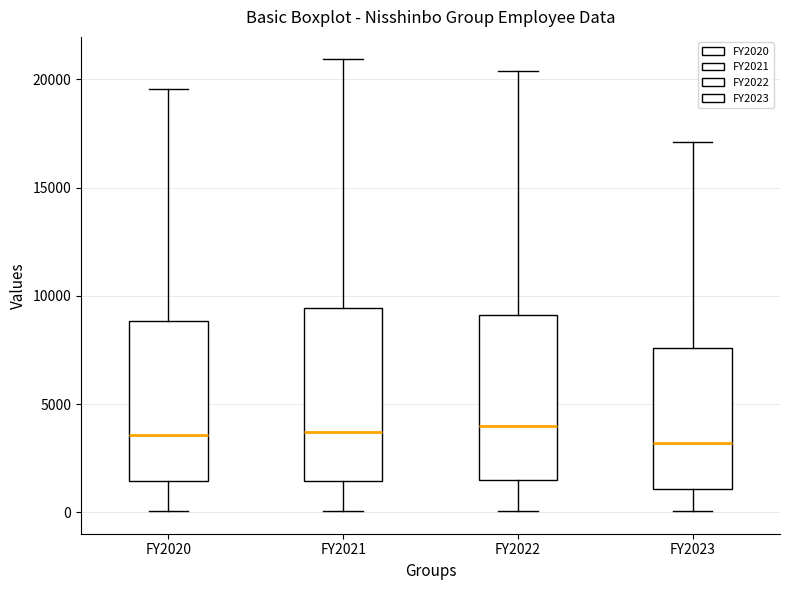

Reading left to right, transcribe this box plot: for each box, give where its median line is, the range the box spans, and where its two whiskers end, as read against the y-axis. The values are not printed on the chart, so give them approximately, as read against the axis.

FY2020: median 3500, box 1500 to 9000, whiskers 0 to 19500
FY2021: median 3500, box 1500 to 9500, whiskers 0 to 21000
FY2022: median 4000, box 1500 to 9000, whiskers 0 to 20500
FY2023: median 3000, box 1000 to 7500, whiskers 0 to 17000